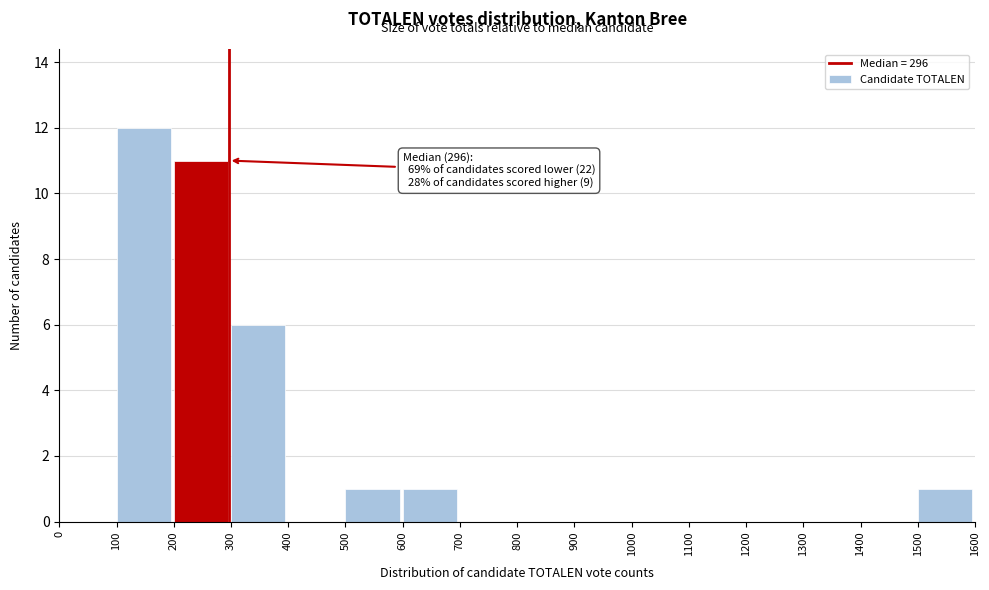

Over which range of the x-axis is the bar tallest?

100 to 200